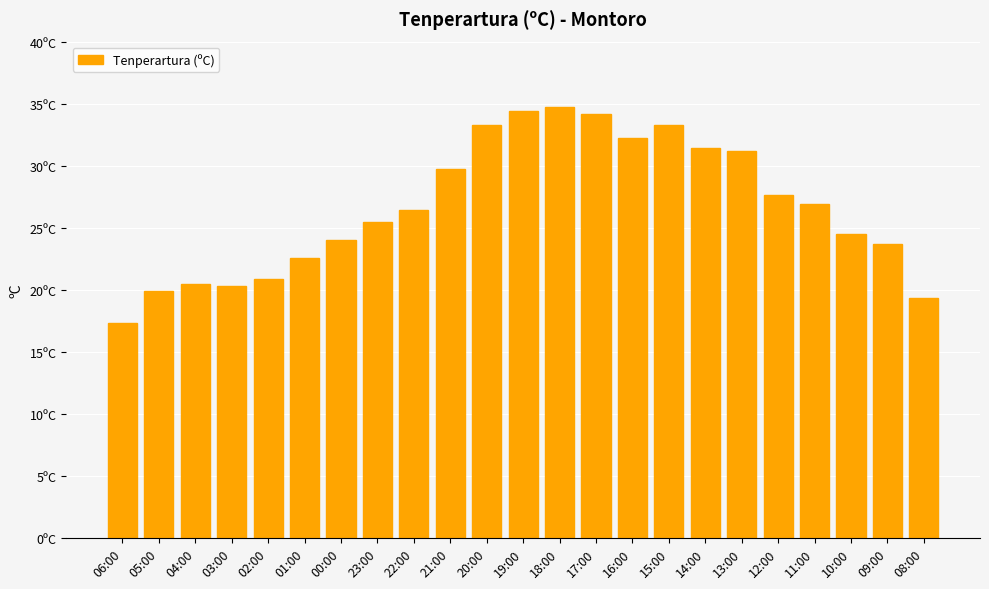

Which has a higher value, 10:00 or 01:00?

10:00